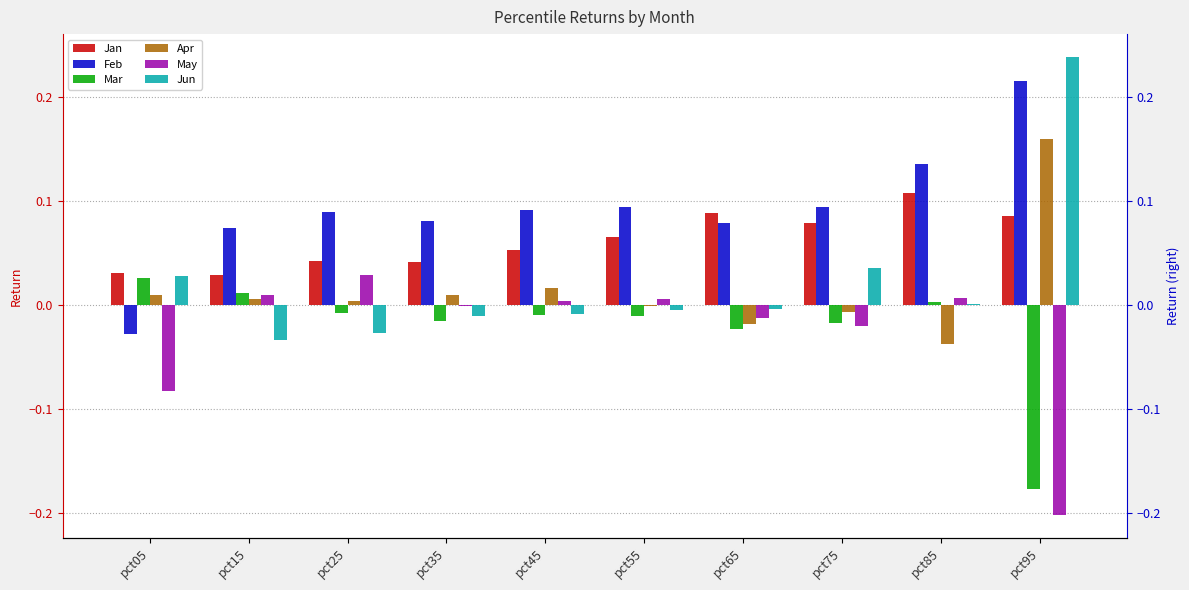

At which label does May first exceed 0?

pct15